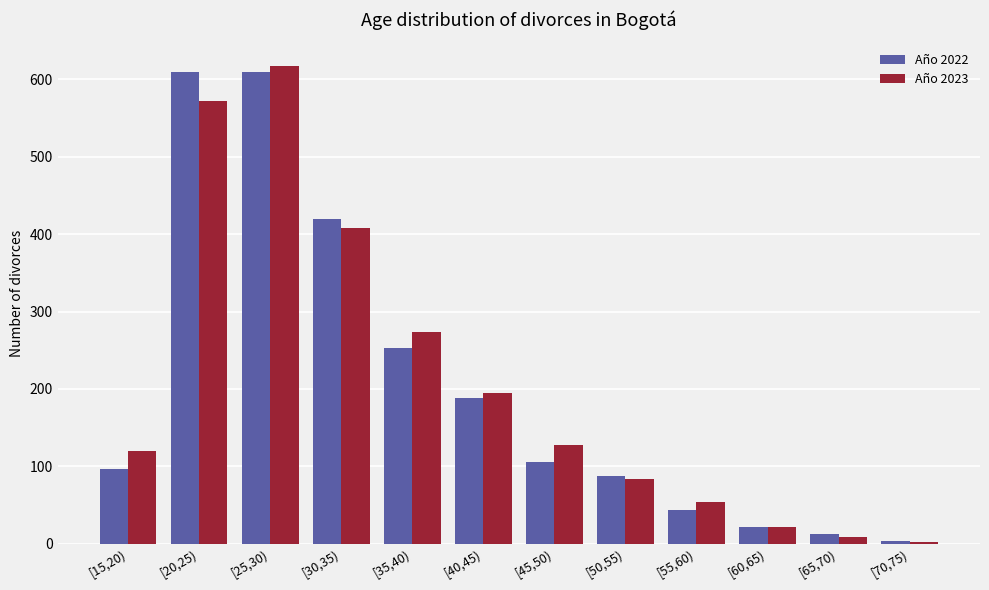

What is the difference between the maximum and minimum values in the Año 2023 series?

615